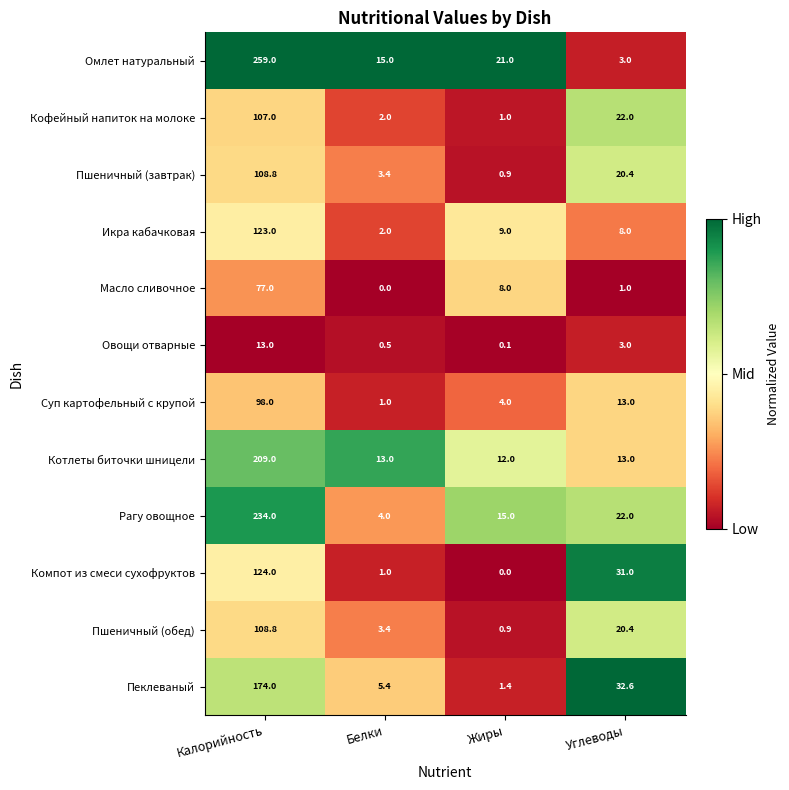

What is the approximate value of Икра кабачковая at Калорийность?

123.0